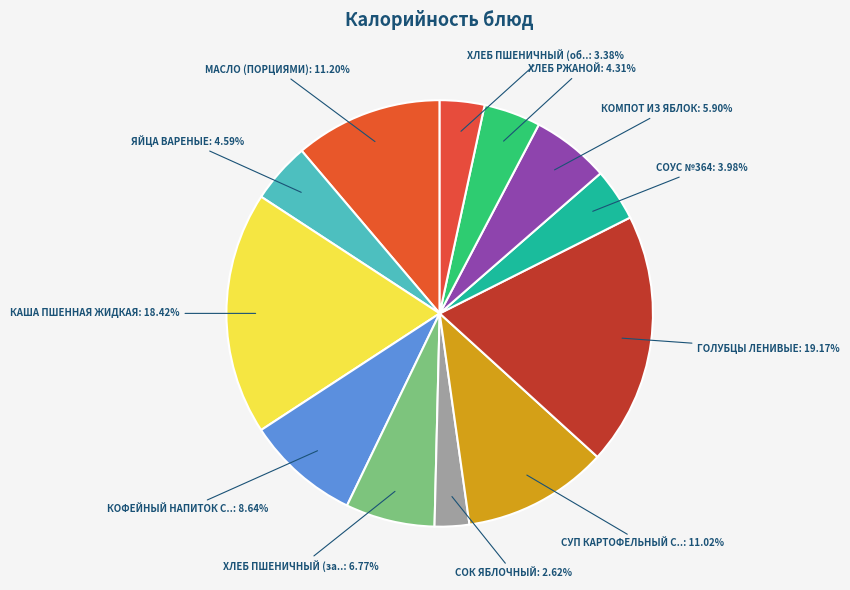

Count the number of slices in the pie.

12